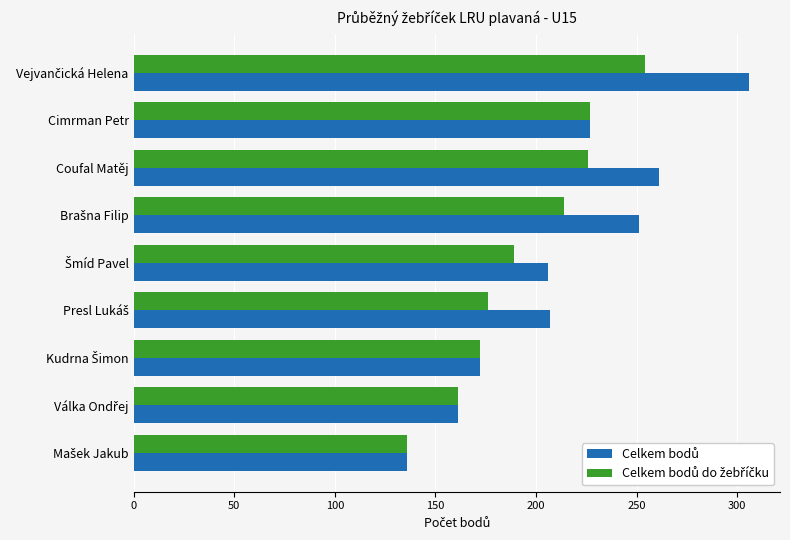

At how many categories does at least one series exceed 222?

4